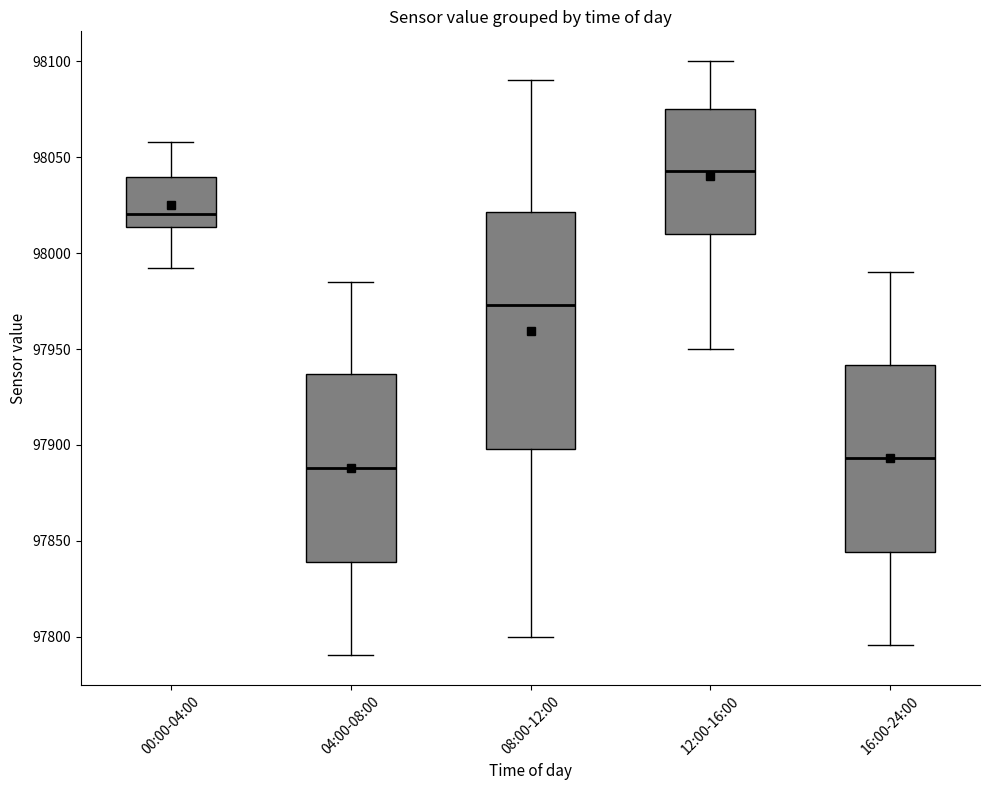

Where is the upper edge of the box for 16:00-24:00 on the y-axis? The values are not printed on the chart, so give them approximately, as read against the axis.

97940